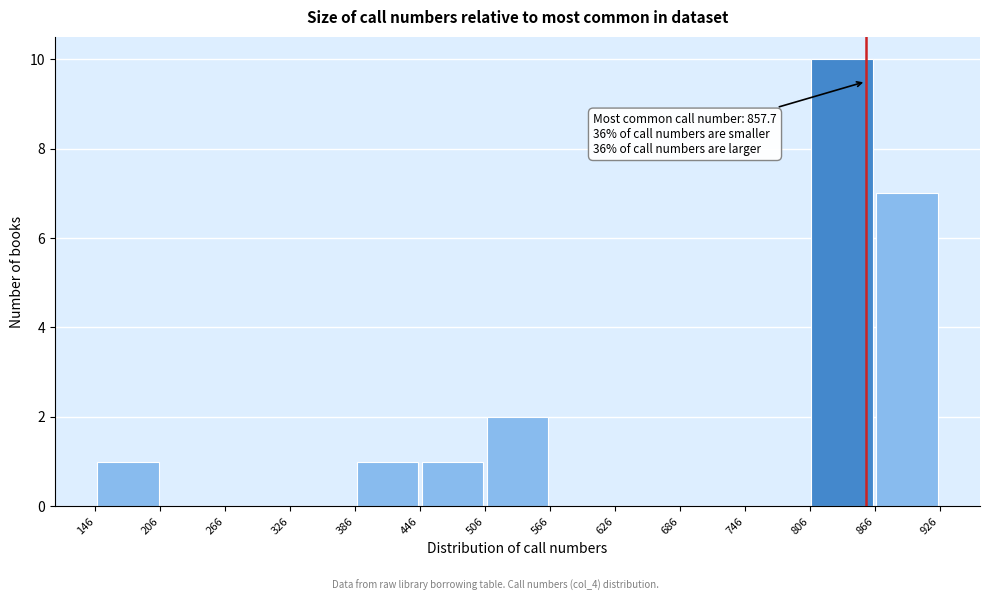

Which range on the x-axis has the tallest bar?

806 to 866